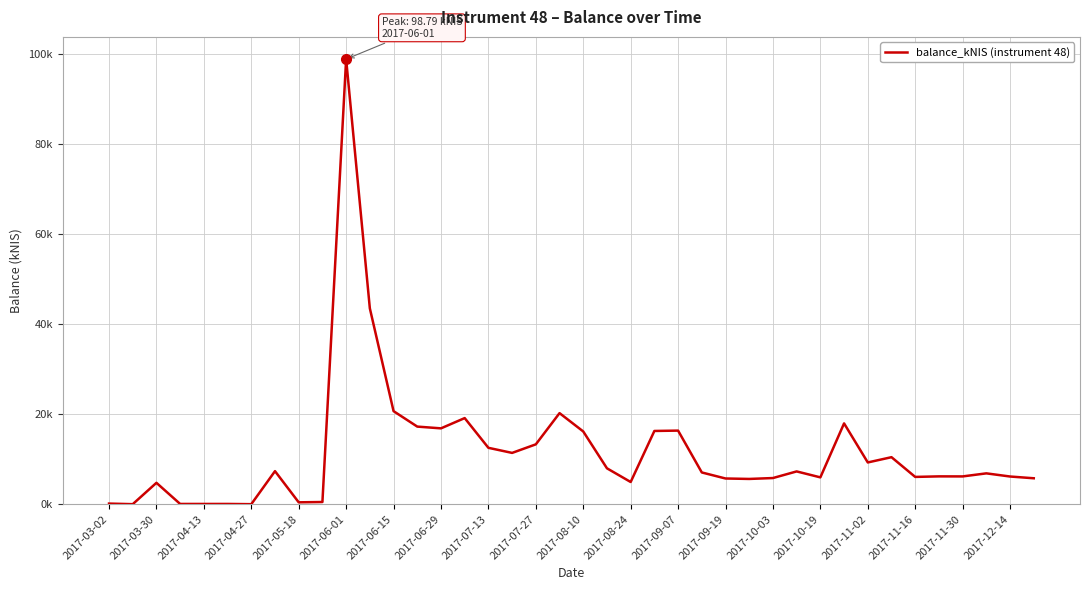

Is this an area chart (filled region under the line)?

No